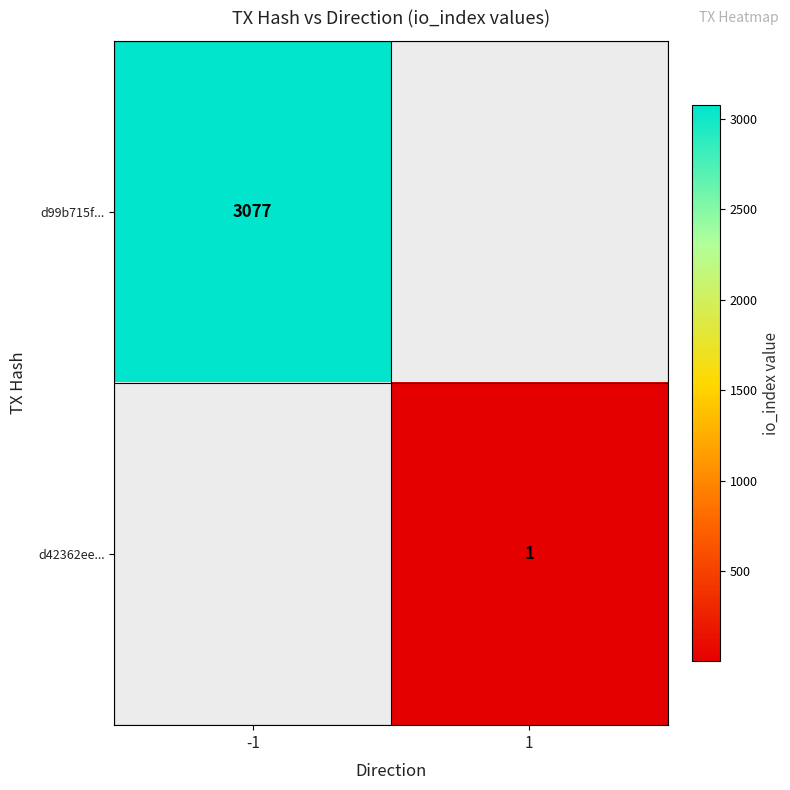

The value of d42362ee... at 1 is 1. True or false?

True